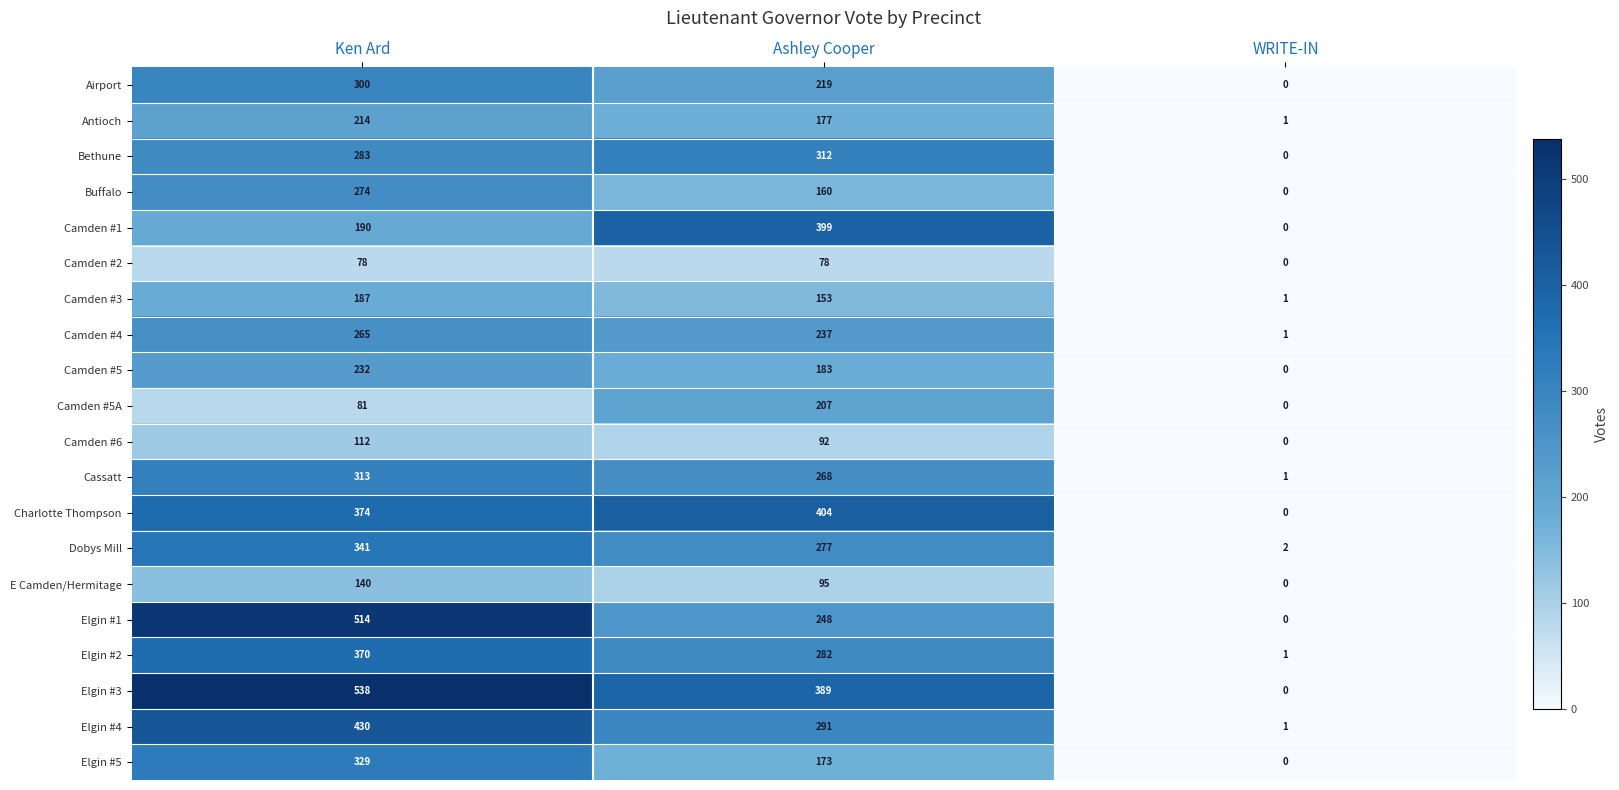

Is the value of Antioch at Ashley Cooper greater than the value of Bethune at Ken Ard?

No